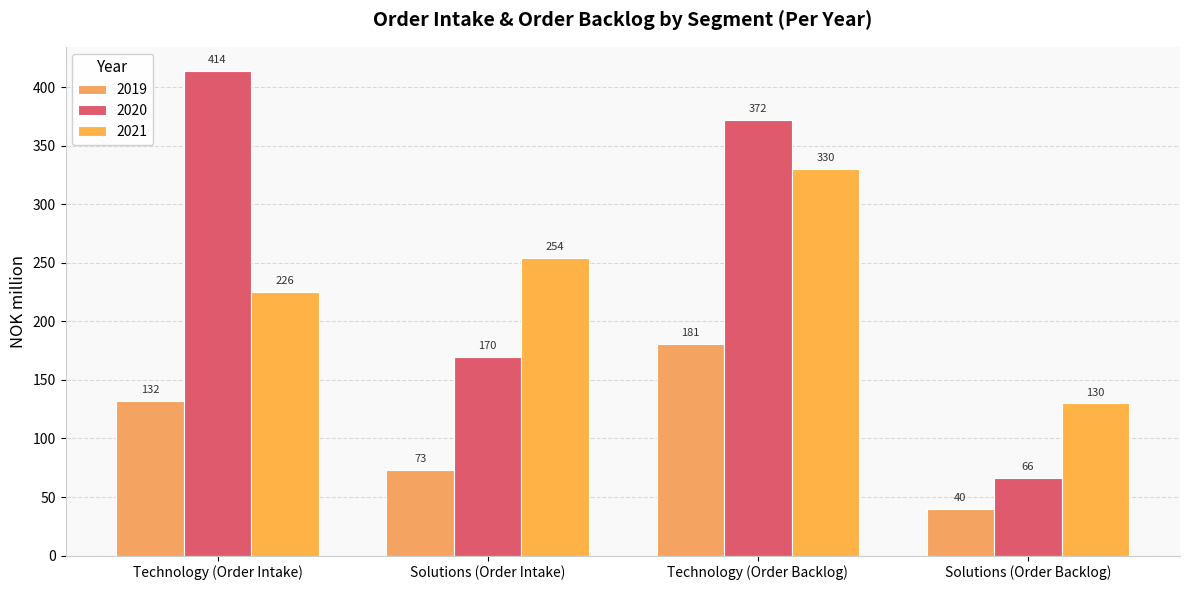

At which label does 2019 reach its peak?

Technology (Order Backlog)